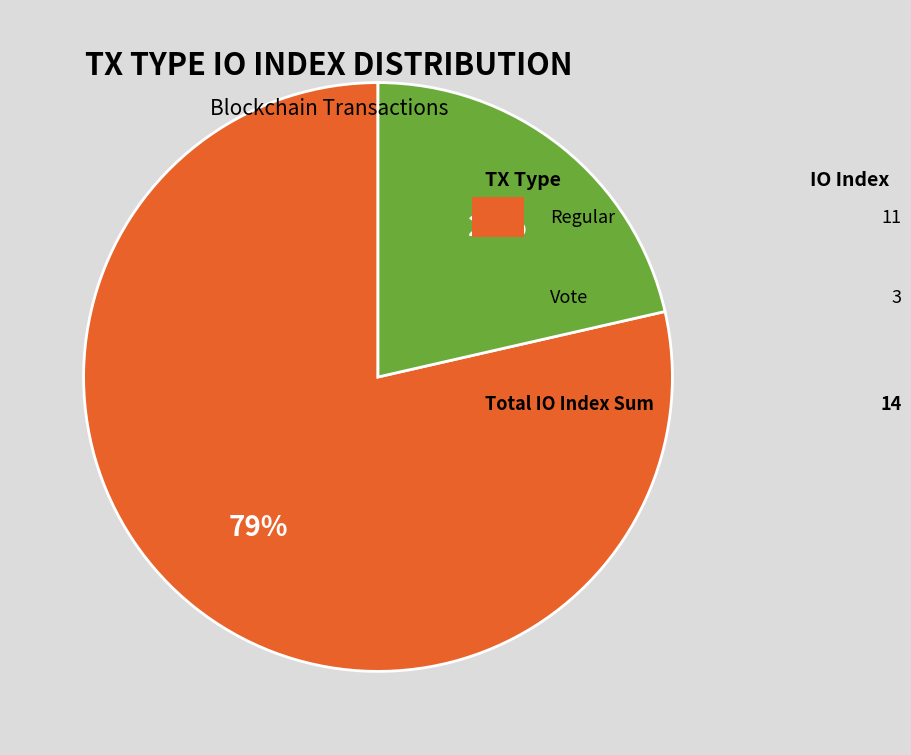

To the nearest percent, what is the average slice percentage?

50%